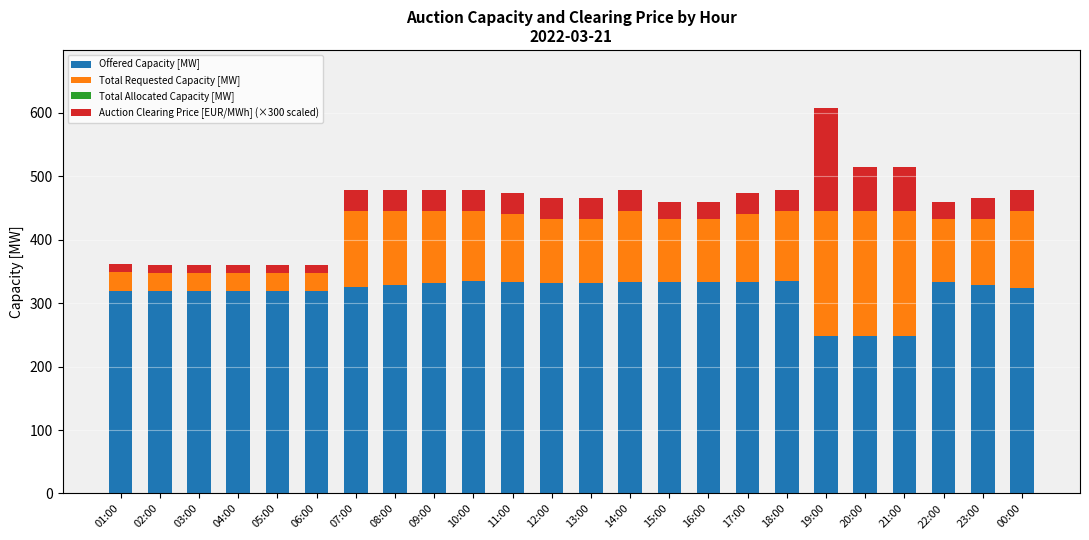

The value of Offered Capacity [MW] at 22:00 is 333. True or false?

True